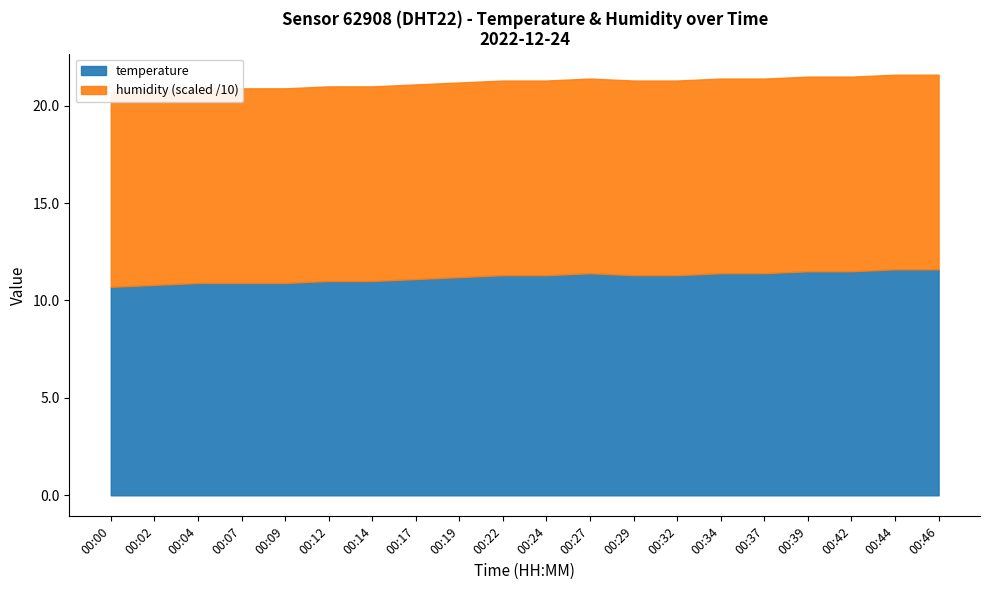

Rank the categories by temperature value from highest to lowest.

00:44, 00:46, 00:39, 00:42, 00:27, 00:34, 00:37, 00:22, 00:24, 00:29, 00:32, 00:19, 00:17, 00:12, 00:14, 00:04, 00:07, 00:09, 00:02, 00:00